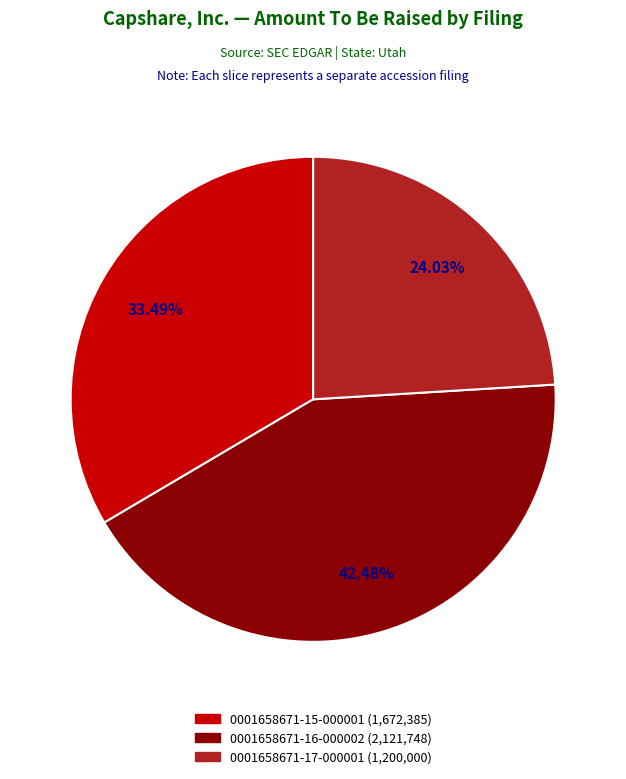

Is the sum of 0001658671-16-000002 and 0001658671-15-000001 greater than half?

Yes